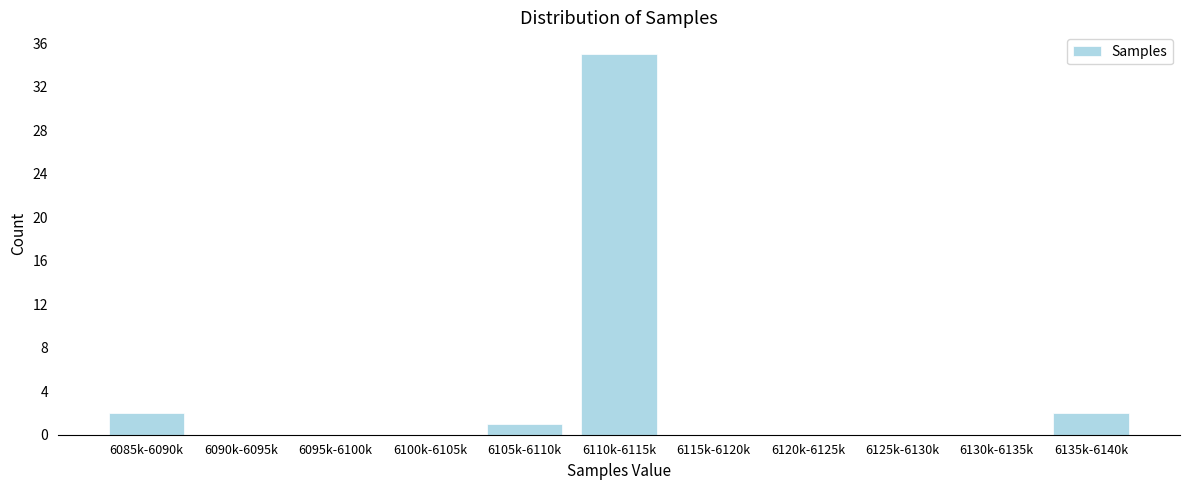

Reading left to right, transcribe all the data shown in this chart.

6085k-6090k=2	6090k-6095k=0	6095k-6100k=0	6100k-6105k=0	6105k-6110k=1	6110k-6115k=35	6115k-6120k=0	6120k-6125k=0	6125k-6130k=0	6130k-6135k=0	6135k-6140k=2